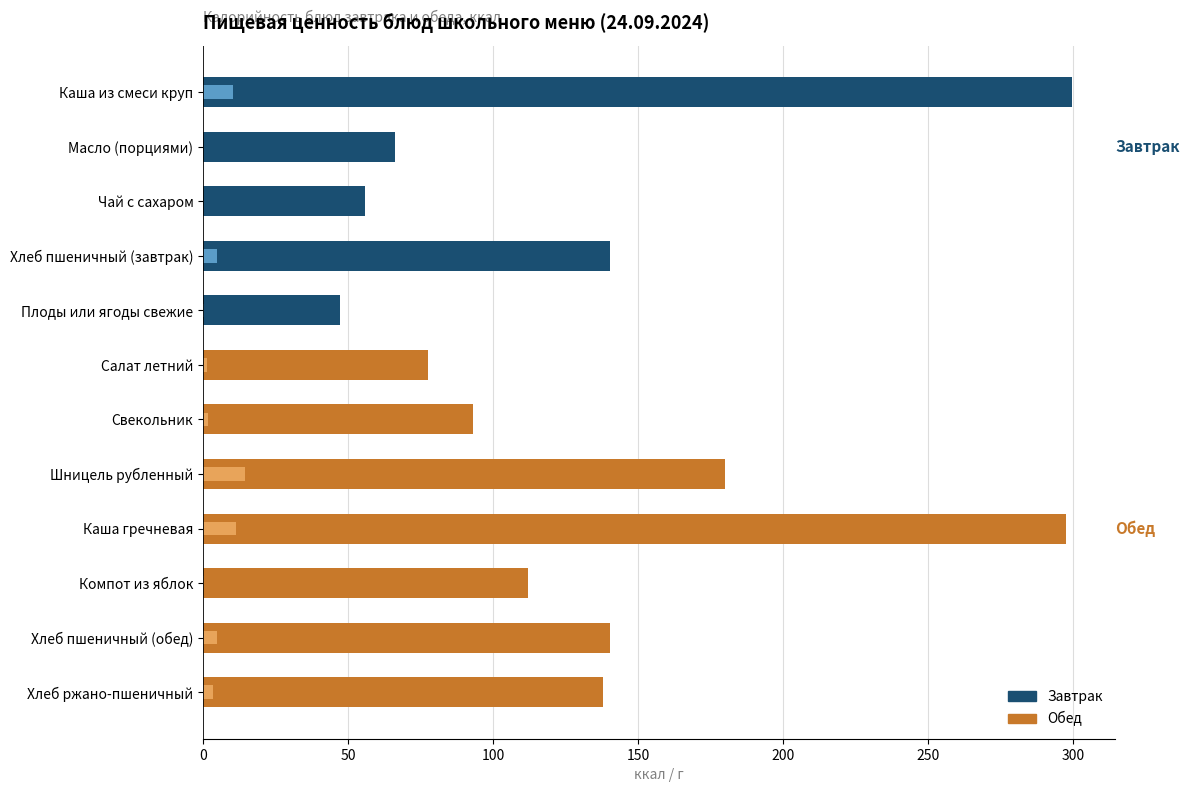

Reading right to left, transcribe all the data shown in this chart.

Калорийность: 137.9	140.3	112.0	297.6	180.0	93.0	77.5	47.0	140.3	55.8	66.0	299.5
Белки: 3.4	4.7	0.1	11.2	14.6	1.7	1.2	0.4	4.7	0.1	0.1	10.2